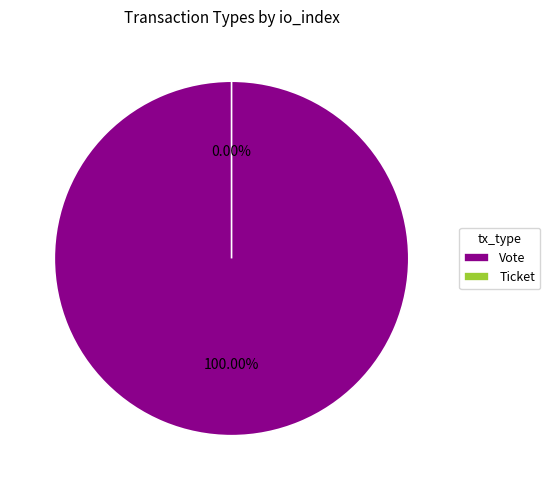

Is Vote the majority of the pie?

Yes